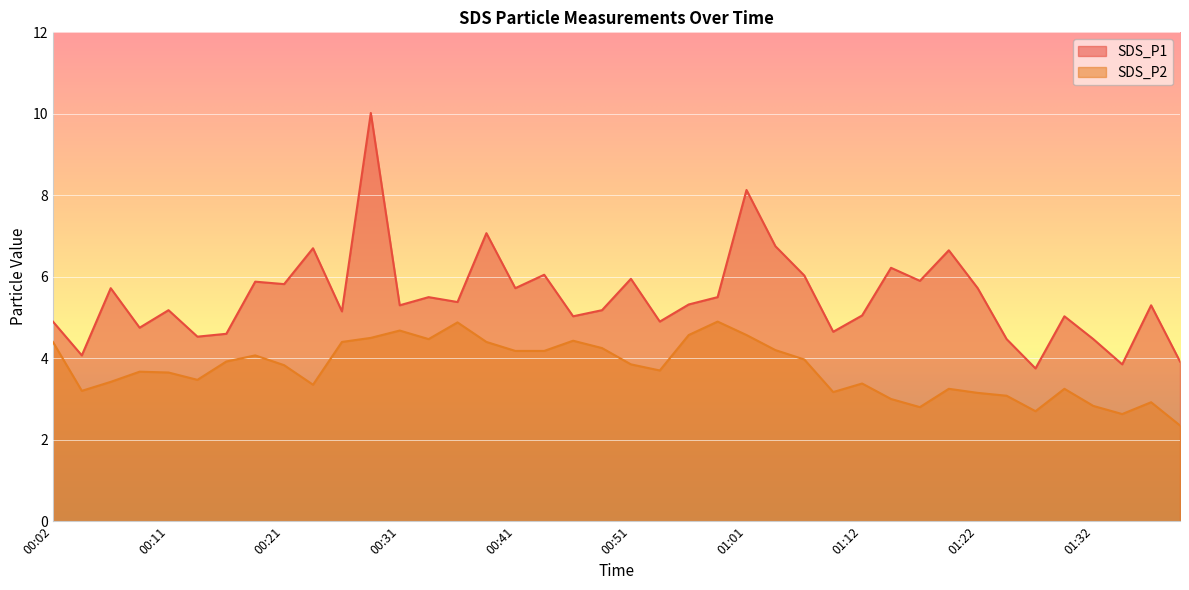

Read the SDS_P2 value at 00:21.

3.8